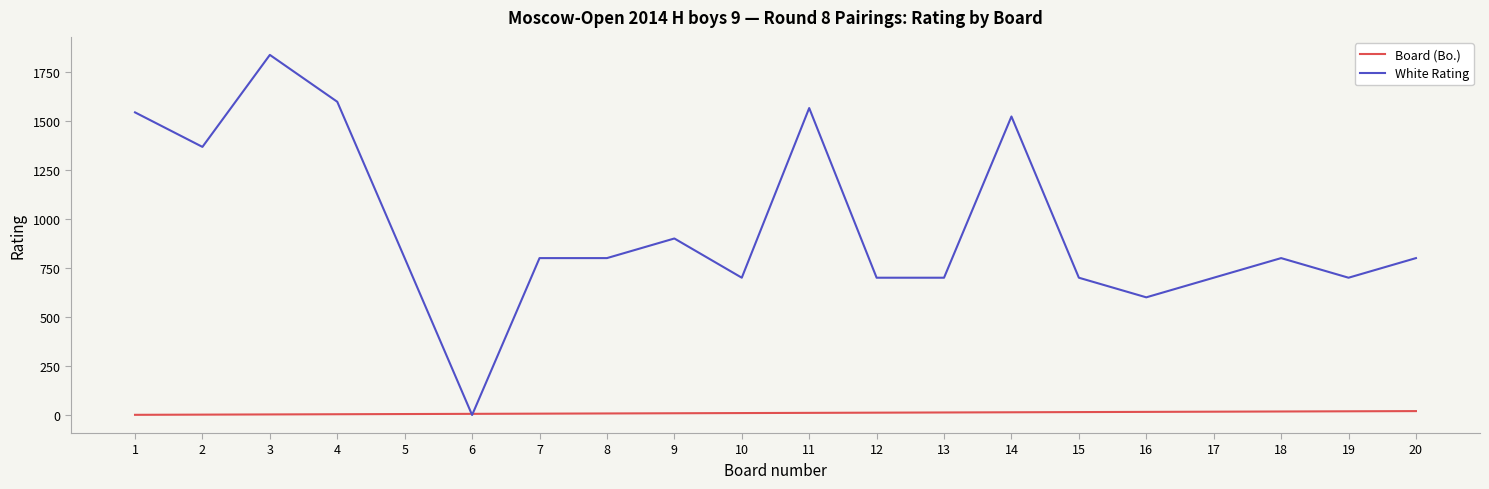

Rank the series by their average value, from highest to lowest.

White Rating, Board (Bo.)